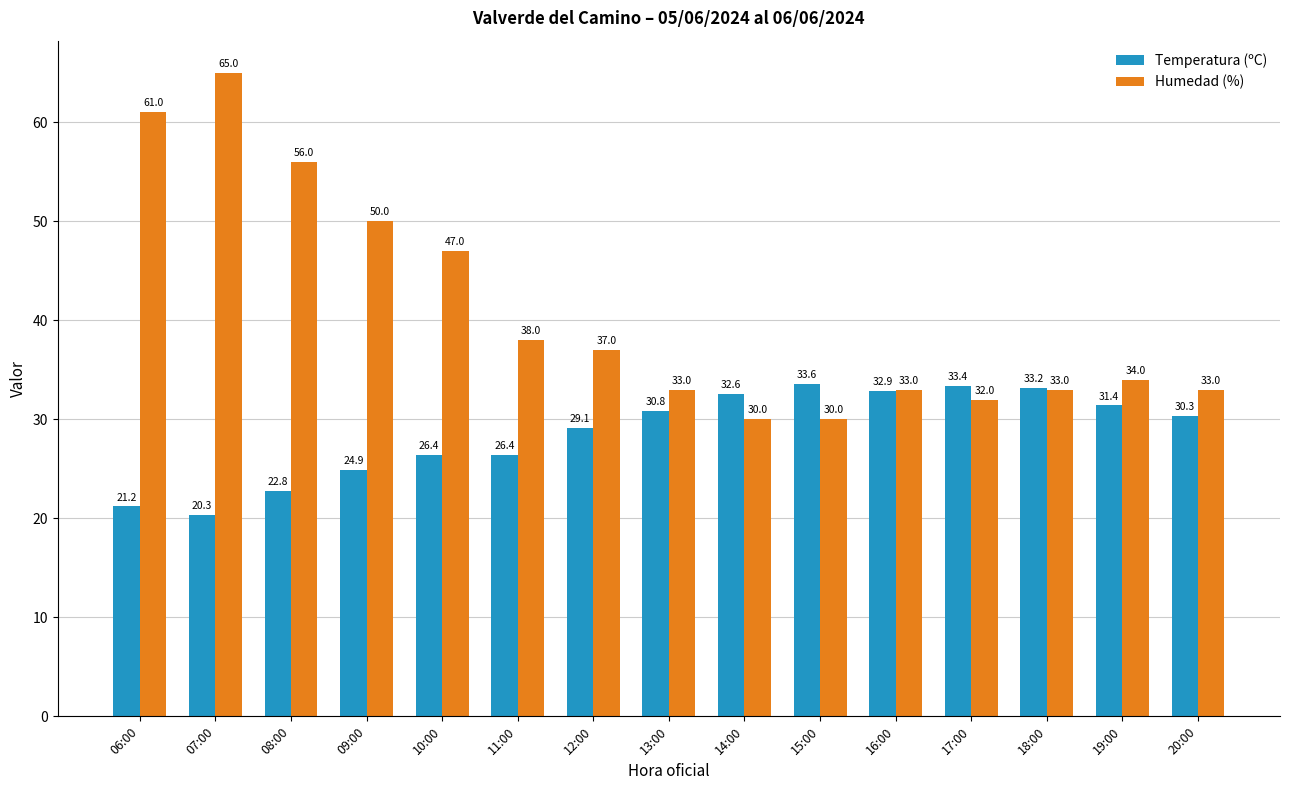

What is the value of the Temperatura (ºC) bar at the 1st from the left?

21.2